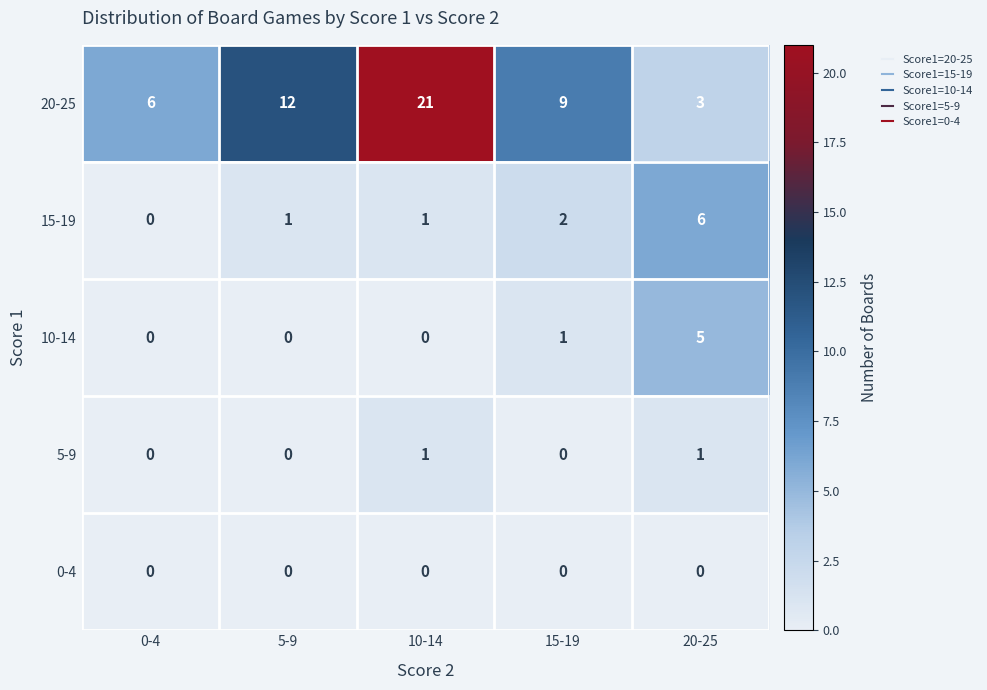

What is the total value across all series at 5-9?

13